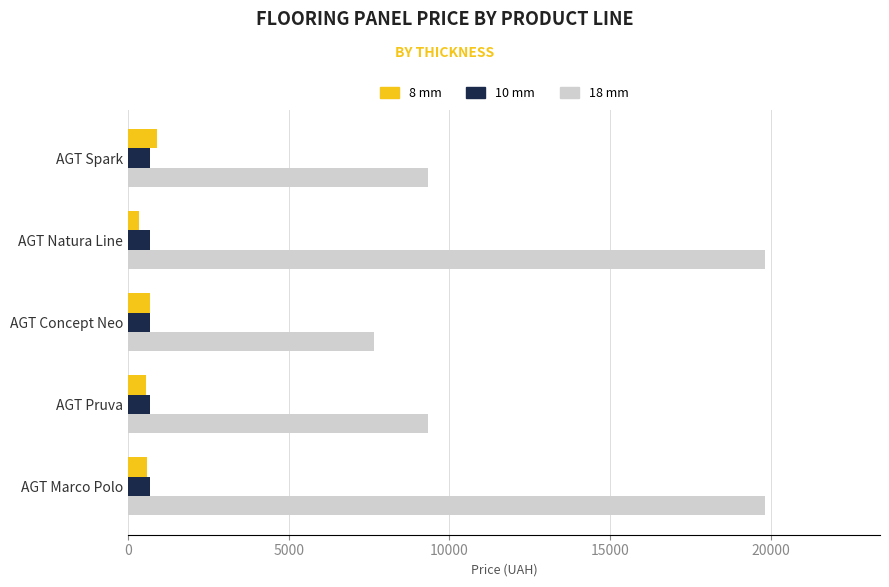

The 8 mm series shows 899.5 at AGT Spark. True or false?

True